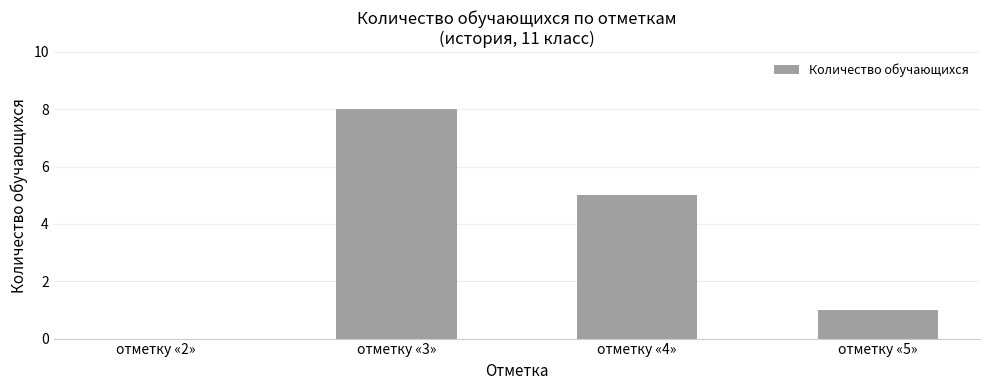

Is it true that the value at отметку «3» is 12?

False